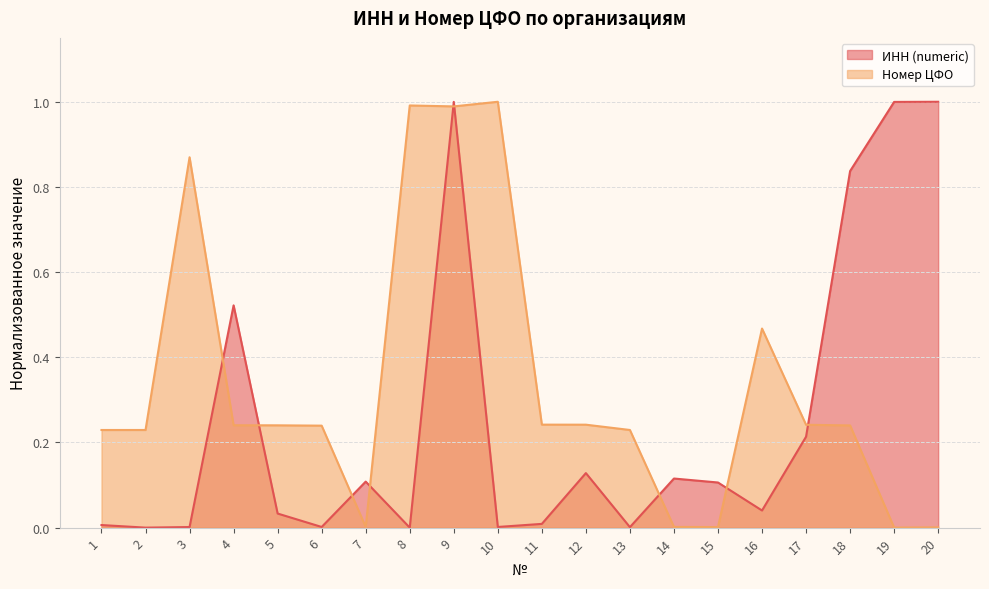

Between which two adjacent categories do ИНН (numeric) and Номер ЦФО first intersect?

3 and 4